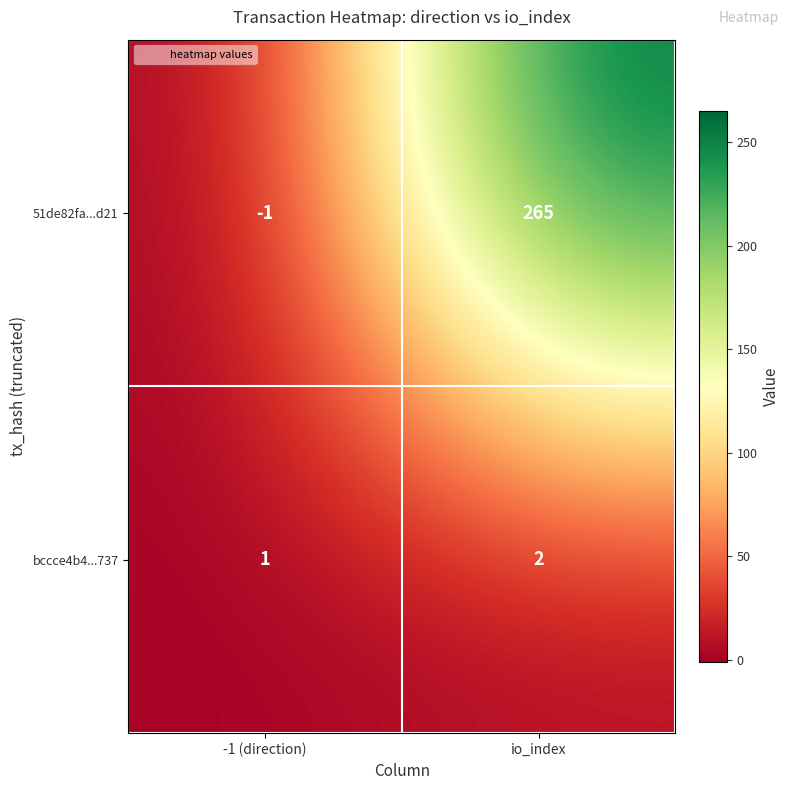

Which series has the largest range (max minus min)?

51de82fa...d21